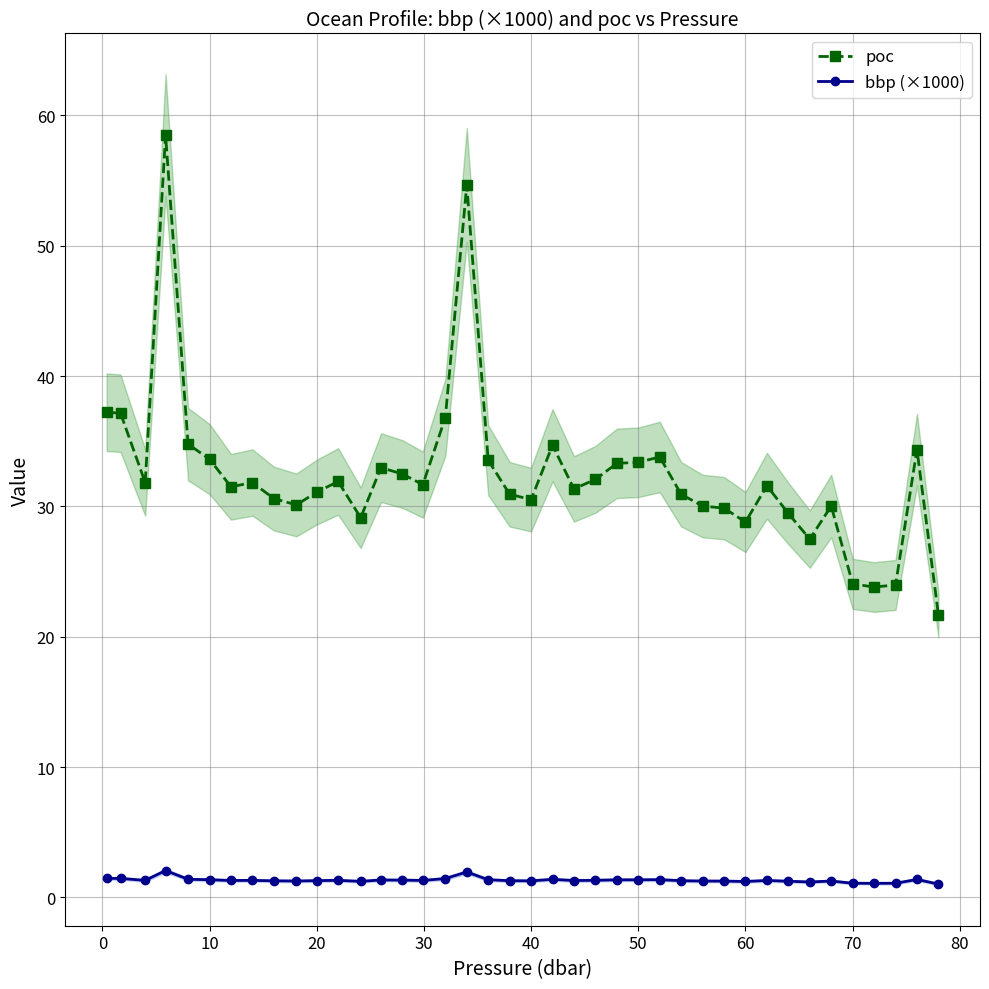

True or false: bbp (×1000) has more than 0 points higher than both neighbors.

True